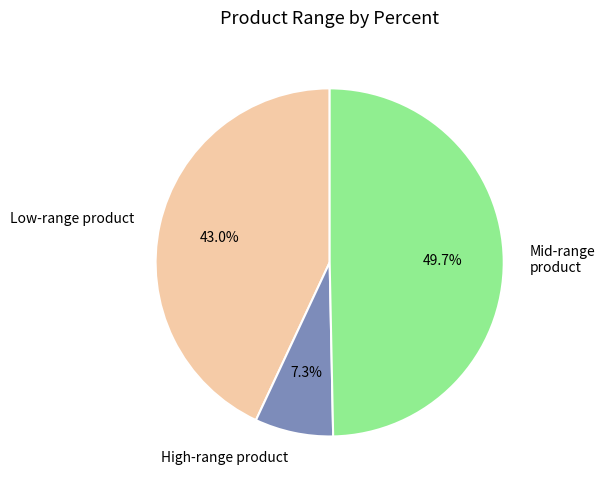

What is the total percentage of Mid-range product and High-range product?

57.0%